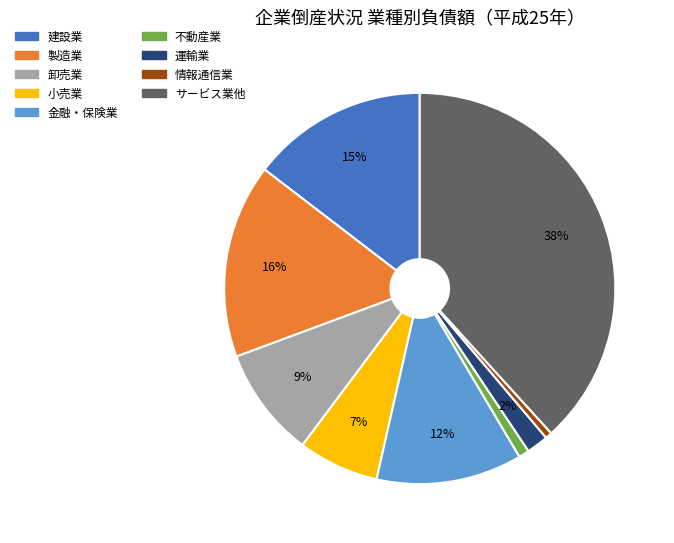

What percentage is the 情報通信業 slice, to the nearest percent?

1%